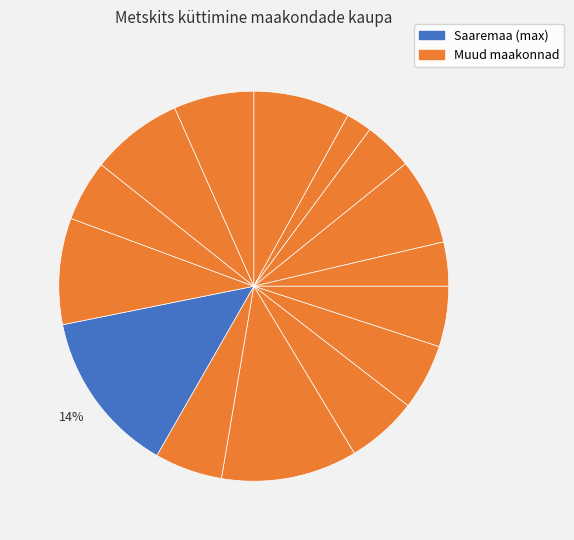

Count the number of slices in the pie.

15